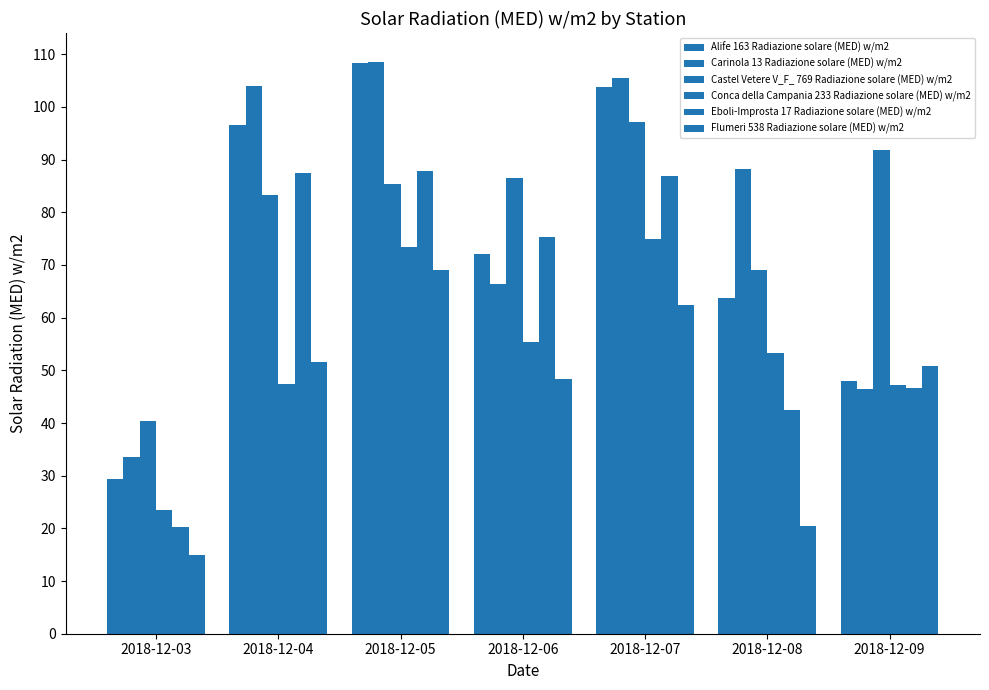

Which series has the largest range (max minus min)?

Alife 163 Radiazione solare (MED) w/m2